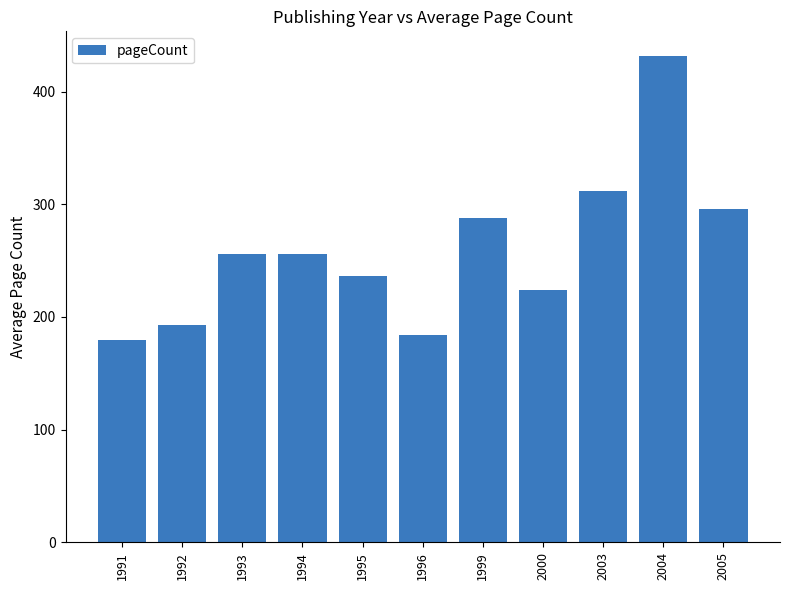

What is the approximate value at 1991, to the nearest 50?

200